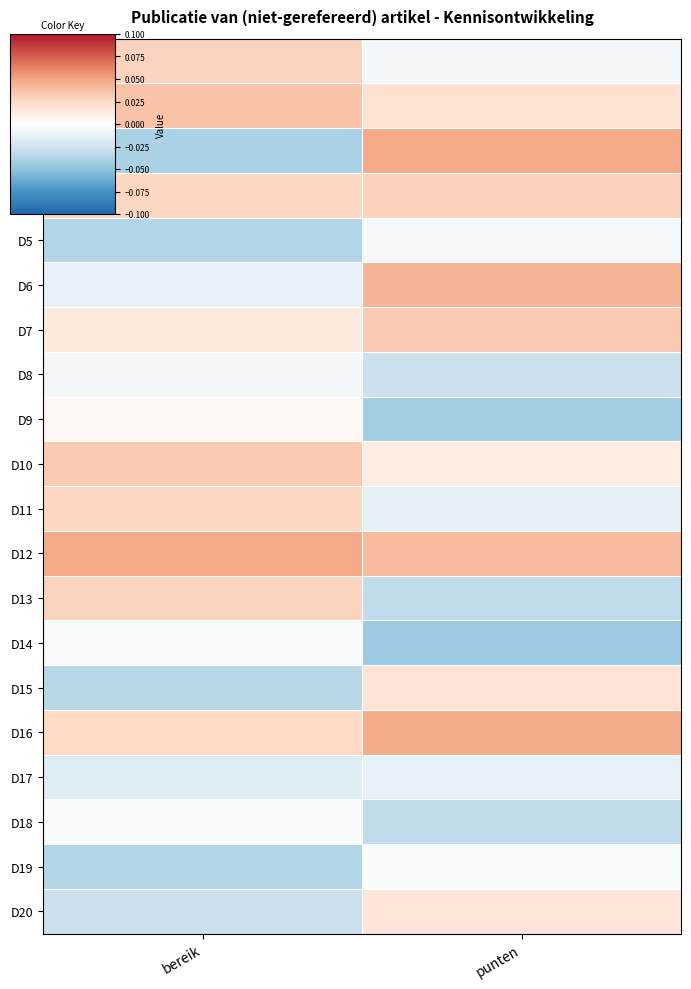

Which series has the largest total across all categories?

D12